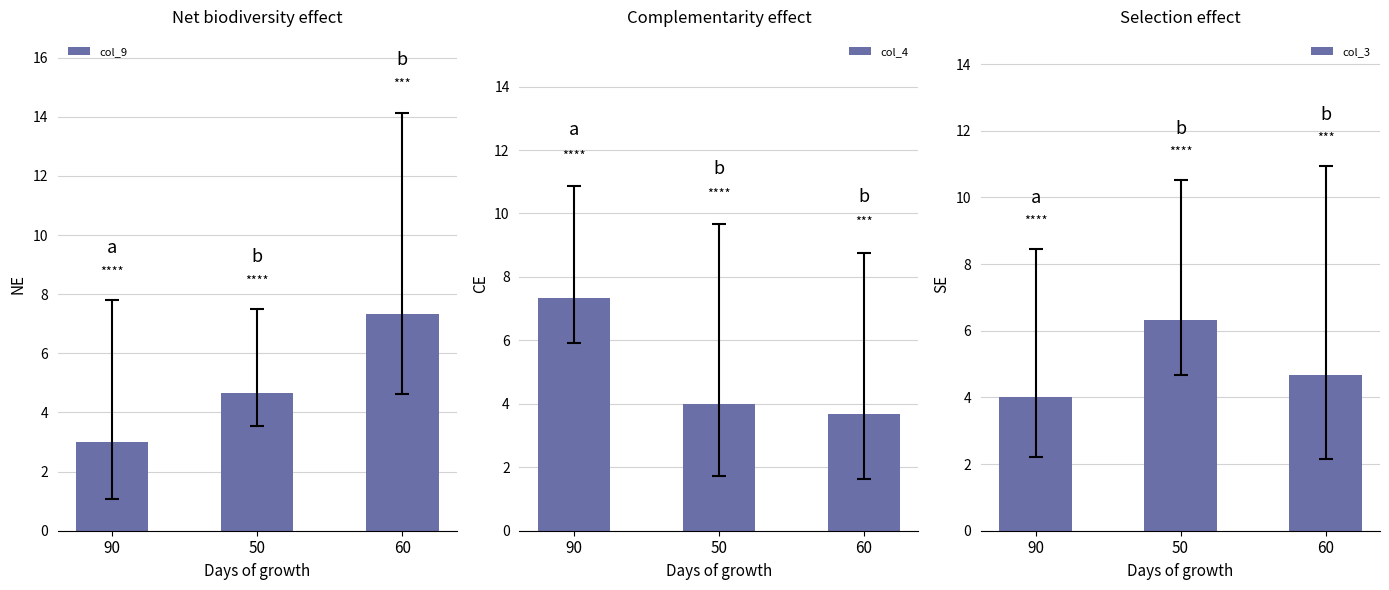

At which category is the sum across all series the highest?

60